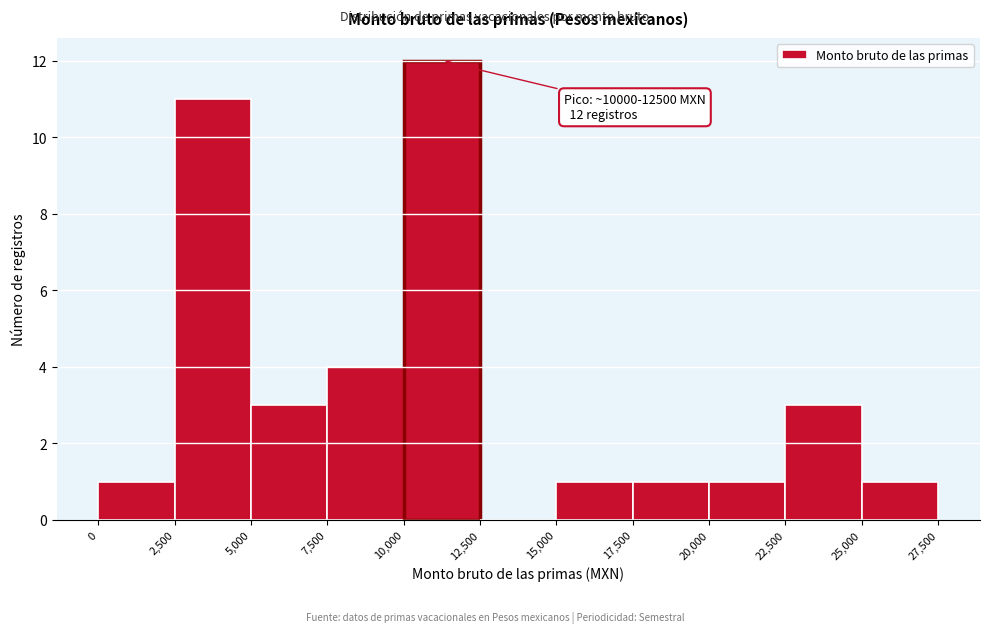

Which range on the x-axis has the tallest bar?

10,000 to 12,500